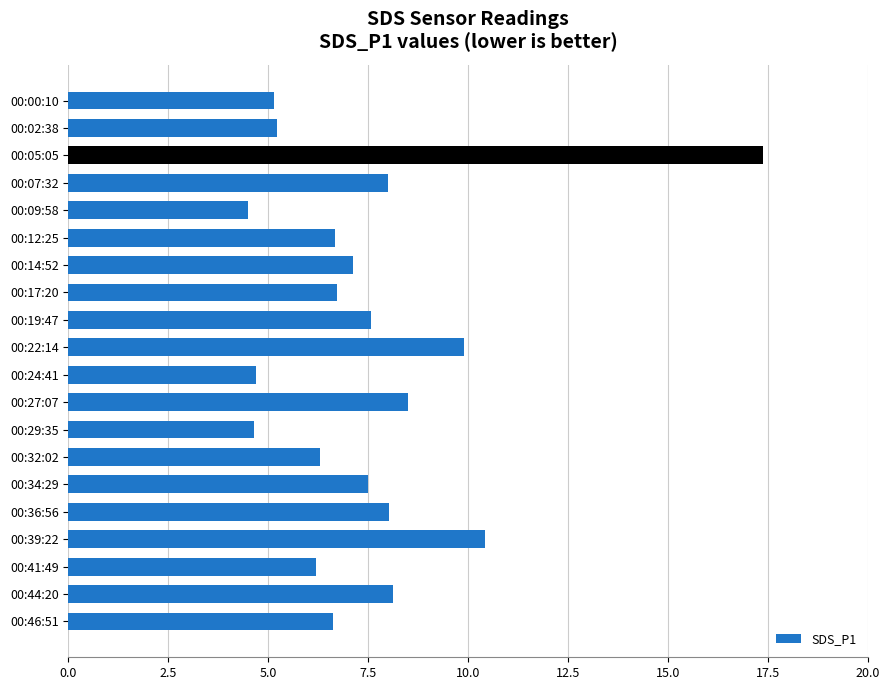

What is the label of the 15th bar from the bottom?

00:12:25